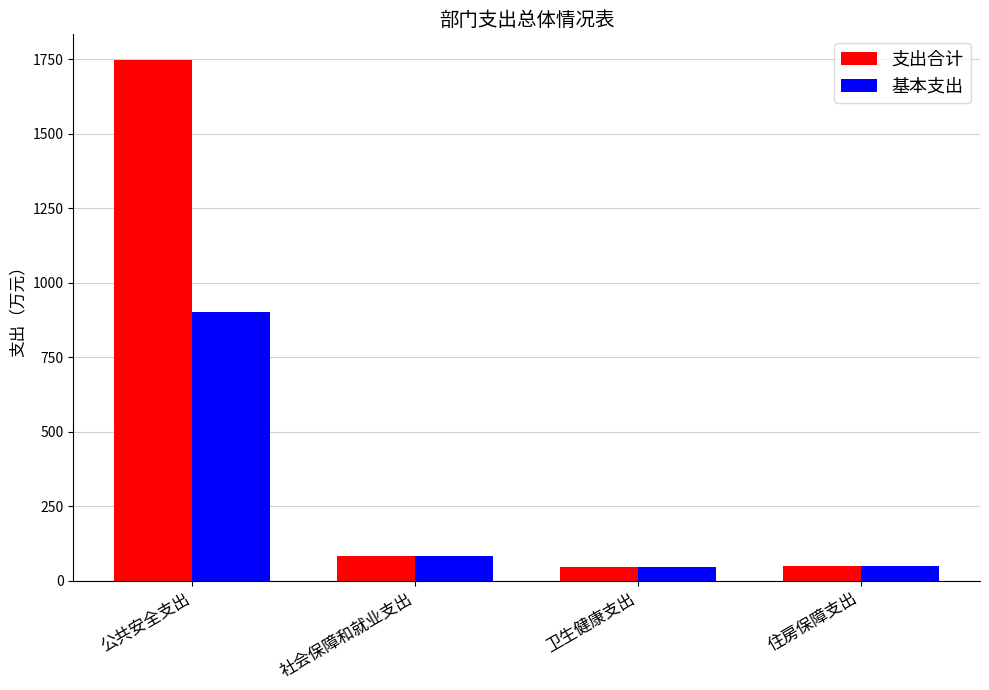

What value does the 基本支出 series have at 住房保障支出?

49.5